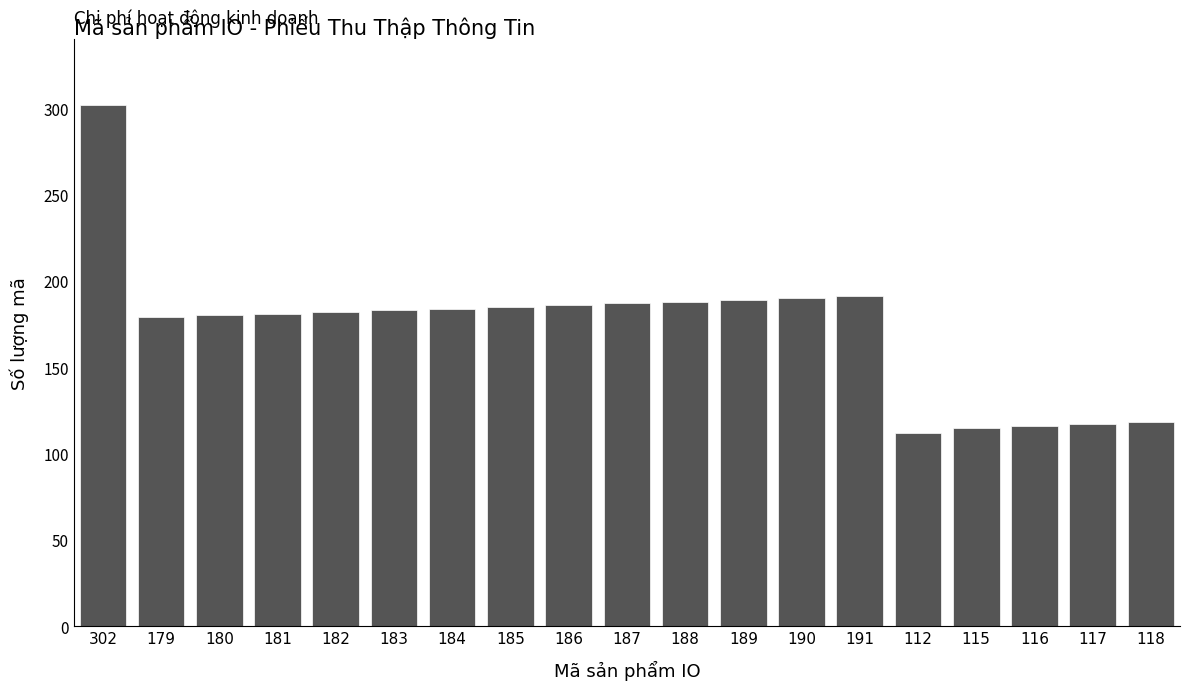

What is the label of the 4th bar from the left?

181